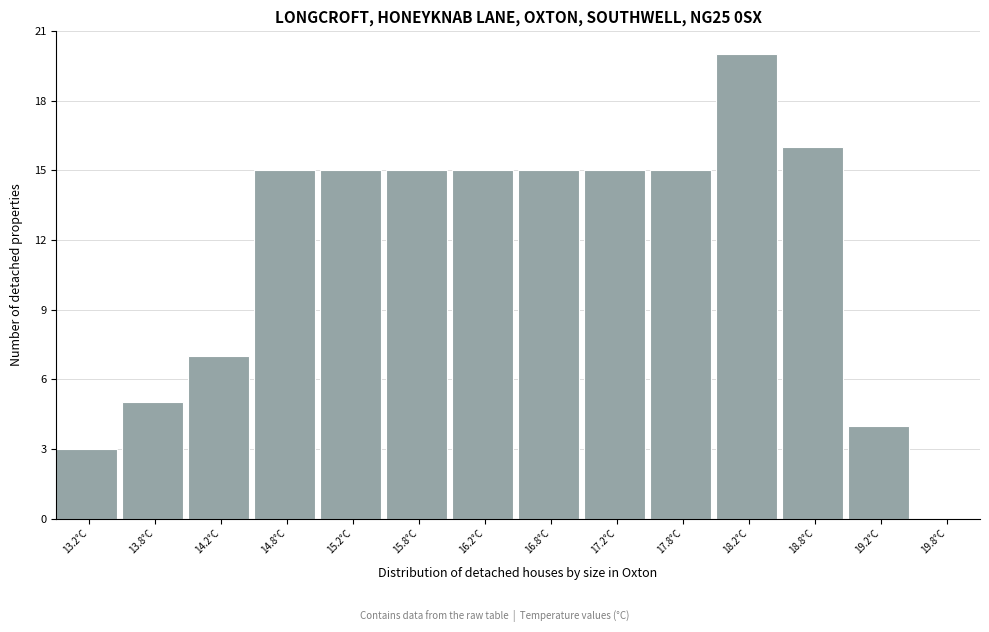

Reading left to right, list every bar in this chart as the range it spans on the x-axis followed by its height. The values are not printed on the chart, so give them approximately, as read against the axis.

13.0 to 13.5: 3
13.5 to 14.0: 5
14.0 to 14.5: 7
14.5 to 15.0: 15
15.0 to 15.5: 15
15.5 to 16.0: 15
16.0 to 16.5: 15
16.5 to 17.0: 15
17.0 to 17.5: 15
17.5 to 18.0: 15
18.0 to 18.5: 20
18.5 to 19.0: 16
19.0 to 19.5: 4
19.5 to 20.0: 0